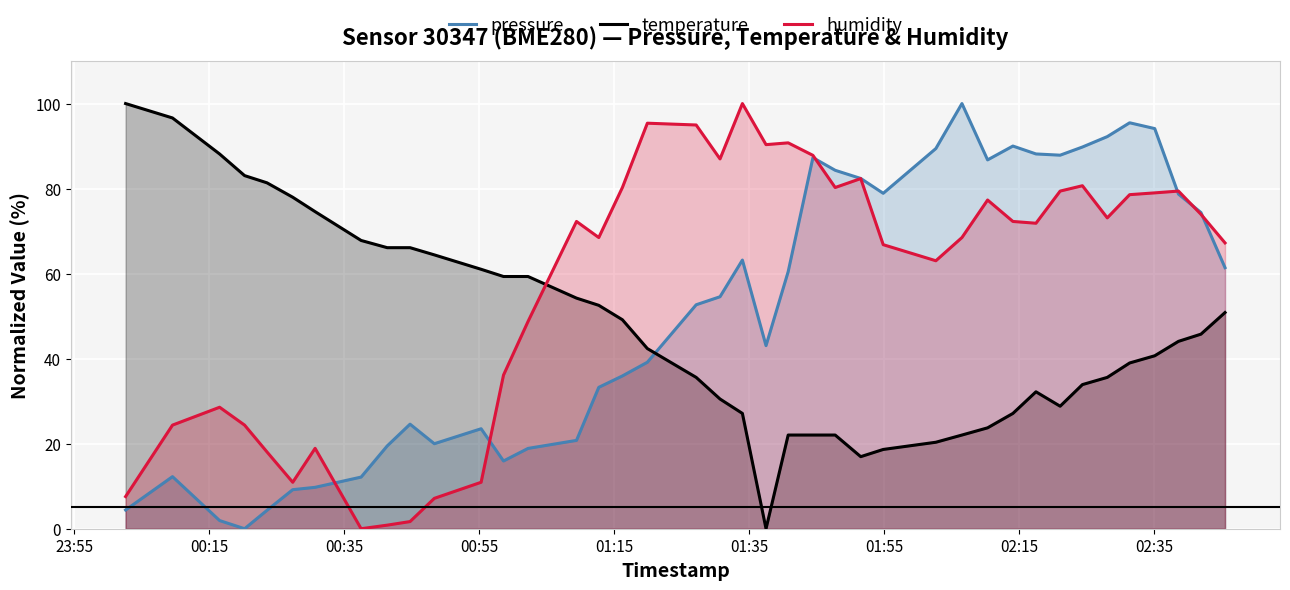

Rank the series by their average value, from lowest to highest.

temperature, pressure, humidity